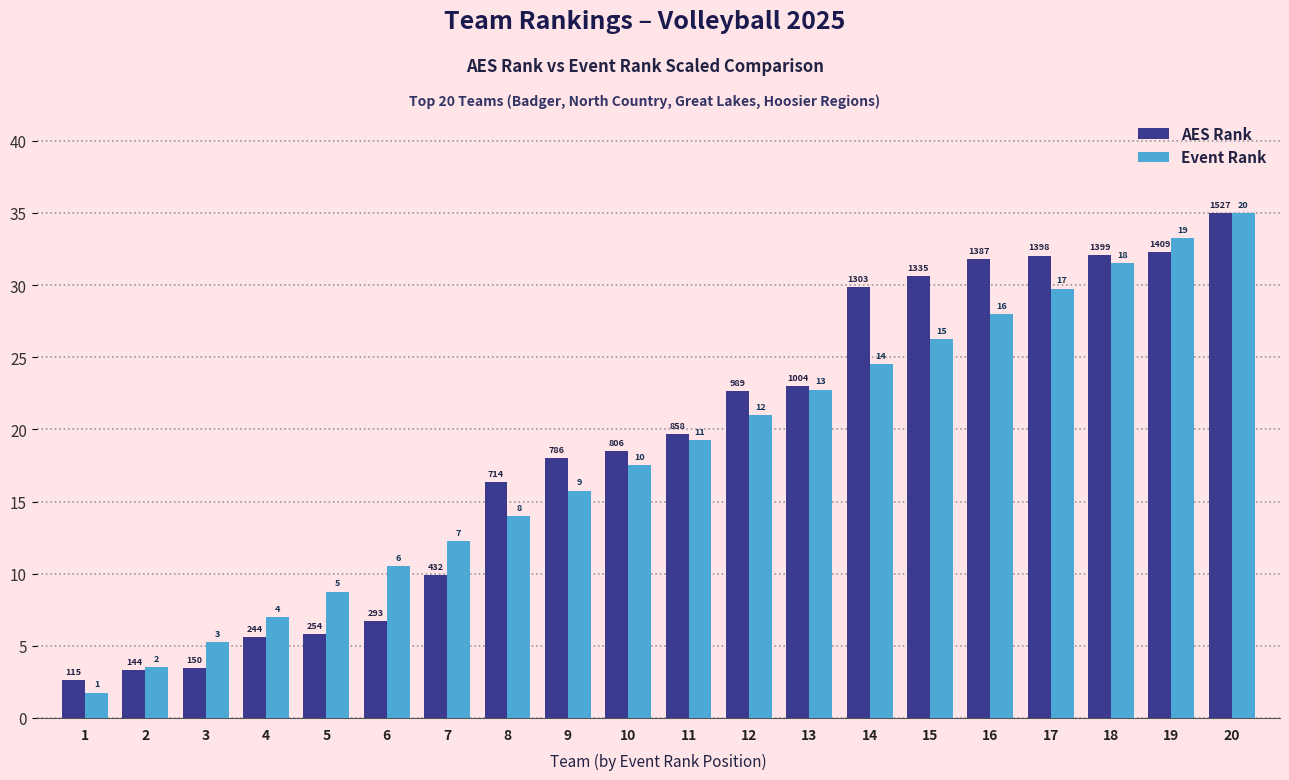

Reading left to right, extract all data points from this chart.

AES Rank: 2.6	3.3	3.4	5.6	5.8	6.7	9.9	16.4	18.0	18.5	19.7	22.7	23.0	29.9	30.6	31.8	32.0	32.1	32.3	35.0
Event Rank: 1.8	3.5	5.2	7.0	8.8	10.5	12.2	14.0	15.8	17.5	19.2	21.0	22.8	24.5	26.2	28.0	29.8	31.5	33.2	35.0